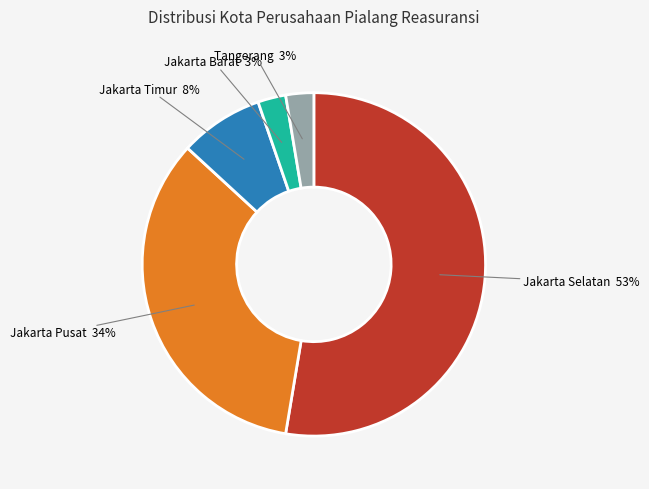

To the nearest percent, what is the difference between the largest and smallest slice percentages?

50%